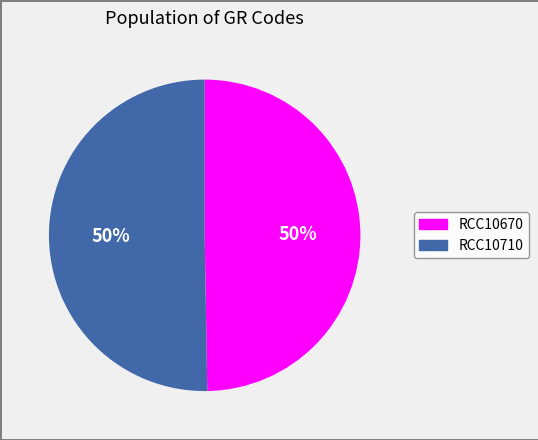

To the nearest percent, what is the average slice percentage?

50%